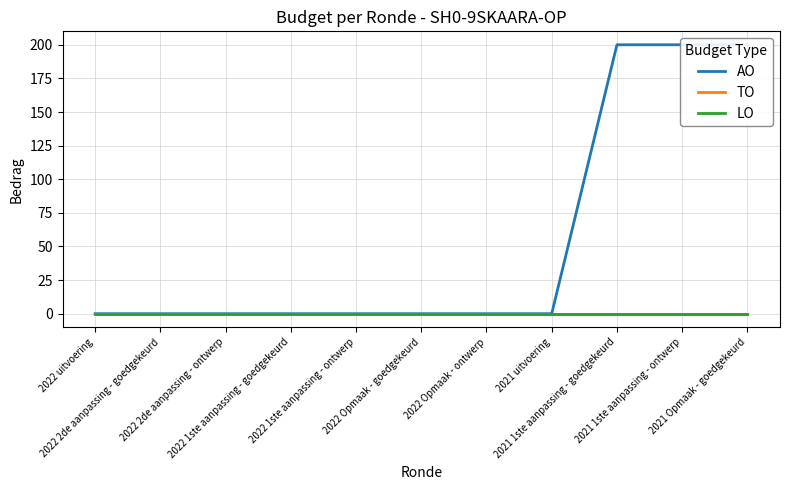

Reading left to right, transcribe all the data shown in this chart.

AO: 0	0	0	0	0	0	0	0	200	200	200
TO: 0	0	0	0	0	0	0	0	0	0	0
LO: 0	0	0	0	0	0	0	0	0	0	0